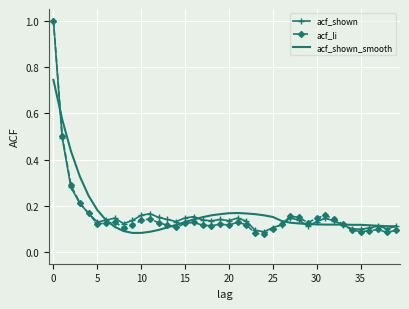

Which series has the widest spread of values?

acf_li